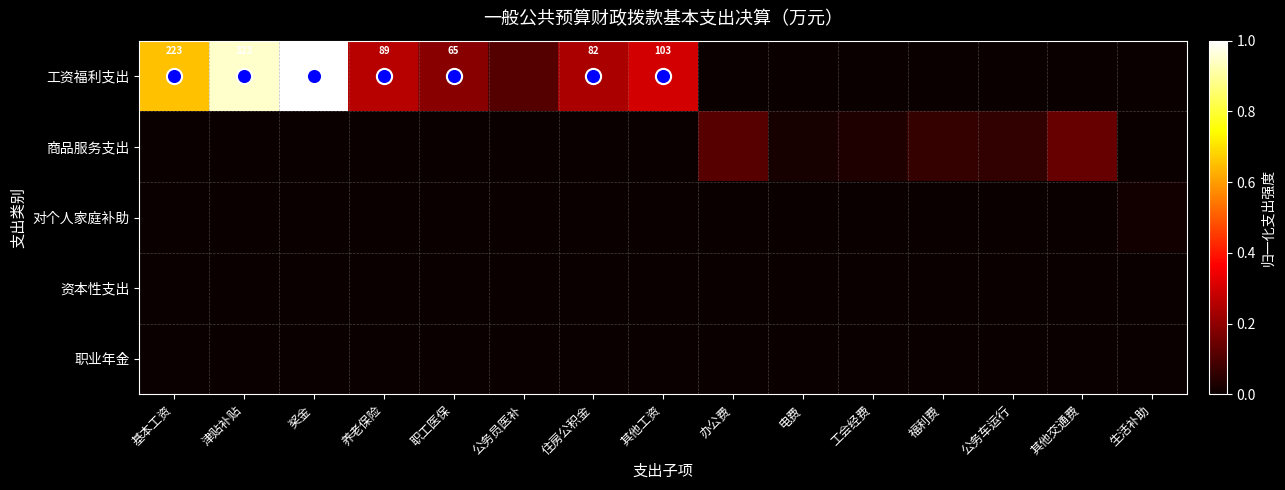

The value of 对个人家庭补助 at 公务员医补 is 0.0. True or false?

True